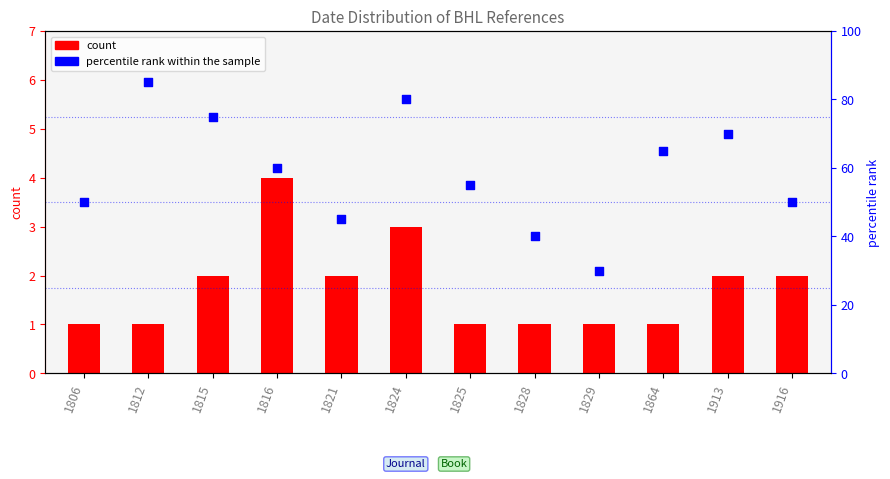

What are all the series names shown in the legend?

count, percentile rank within the sample